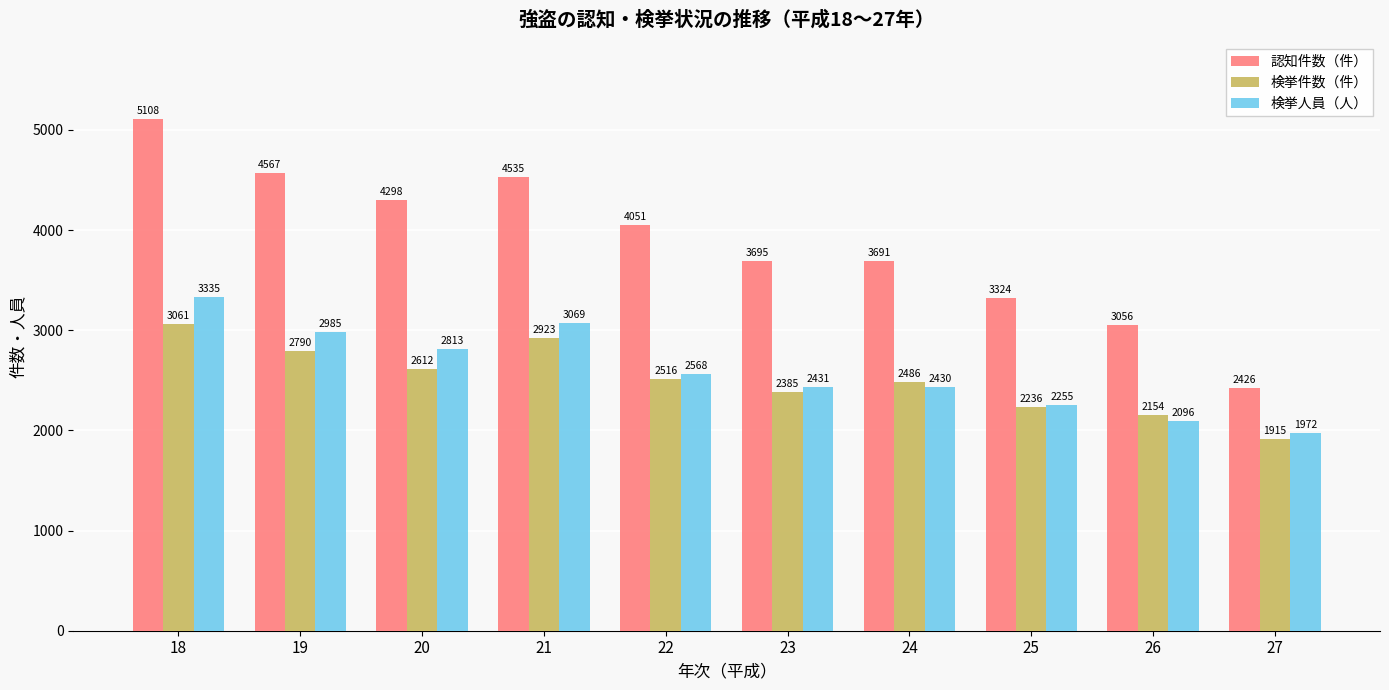

At which label is 検挙人員（人） closest to 2653?

22